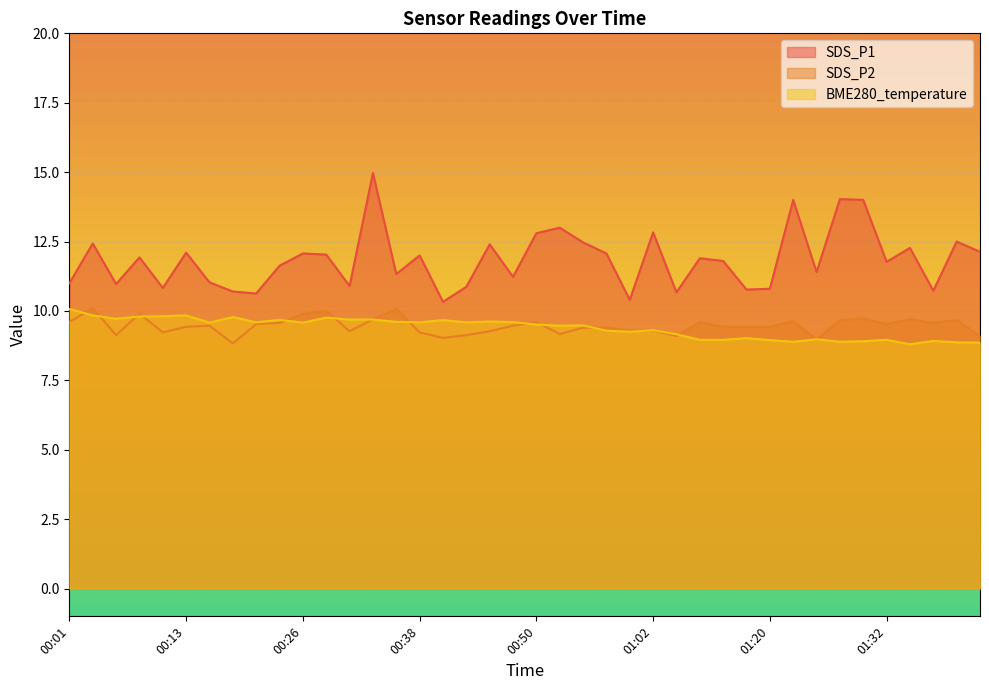

Reading right to left, list all the values displayed in this chart.

SDS_P1: 01:42=12.1	01:39=12.5	01:37=10.7	01:35=12.3	01:32=11.8	01:30=14.0	01:27=14.0	01:25=11.4	01:22=14.0	01:20=10.8	01:18=10.8	01:15=11.8	01:13=11.9	01:10=10.7	01:02=12.8	01:00=10.4	00:57=12.1	00:55=12.5	00:53=13.0	00:50=12.8	00:48=11.2	00:45=12.4	00:43=10.9	00:40=10.3	00:38=12.0	00:35=11.3	00:33=15.0	00:30=10.9	00:28=12.0	00:26=12.1	00:23=11.6	00:21=10.6	00:18=10.7	00:16=11.0	00:13=12.1	00:11=10.8	00:08=11.9	00:06=11.0	00:04=12.4	00:01=11.0
SDS_P2: 01:42=9.1	01:39=9.7	01:37=9.6	01:35=9.7	01:32=9.5	01:30=9.7	01:27=9.7	01:25=9.0	01:22=9.6	01:20=9.4	01:18=9.4	01:15=9.4	01:13=9.6	01:10=9.1	01:02=9.3	01:00=9.3	00:57=9.4	00:55=9.4	00:53=9.2	00:50=9.6	00:48=9.5	00:45=9.3	00:43=9.1	00:40=9.0	00:38=9.2	00:35=10.1	00:33=9.7	00:30=9.3	00:28=10.0	00:26=9.9	00:23=9.6	00:21=9.5	00:18=8.8	00:16=9.5	00:13=9.4	00:11=9.2	00:08=9.9	00:06=9.1	00:04=10.1	00:01=9.6
BME280_temperature: 01:42=8.9	01:39=8.9	01:37=8.9	01:35=8.8	01:32=9.0	01:30=8.9	01:27=8.9	01:25=9.0	01:22=8.9	01:20=8.9	01:18=9.0	01:15=9.0	01:13=9.0	01:10=9.2	01:02=9.3	01:00=9.2	00:57=9.3	00:55=9.5	00:53=9.5	00:50=9.5	00:48=9.6	00:45=9.6	00:43=9.6	00:40=9.7	00:38=9.6	00:35=9.6	00:33=9.7	00:30=9.7	00:28=9.8	00:26=9.6	00:23=9.7	00:21=9.6	00:18=9.8	00:16=9.6	00:13=9.8	00:11=9.8	00:08=9.8	00:06=9.7	00:04=9.8	00:01=10.1